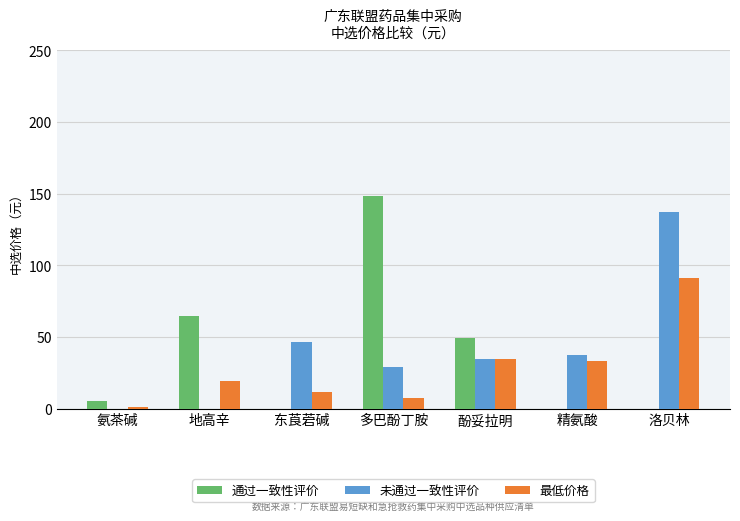

What are all the series names shown in the legend?

通过一致性评价, 未通过一致性评价, 最低价格